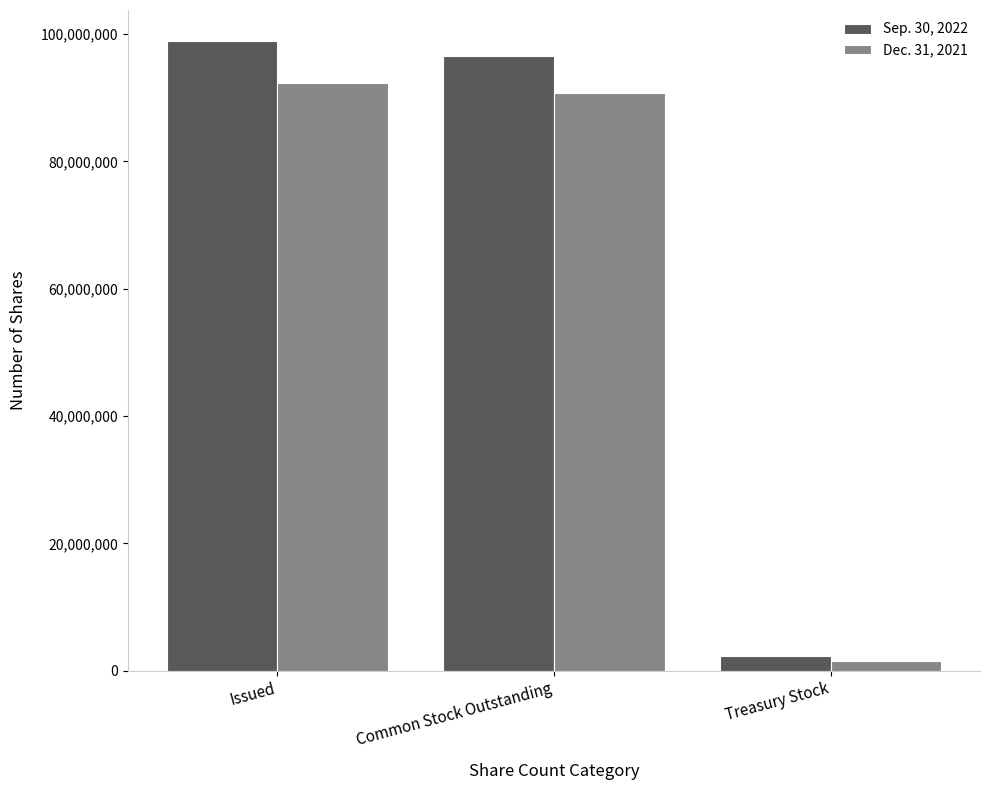

Where is Dec. 31, 2021 nearest to the value 46942020?

Common Stock Outstanding